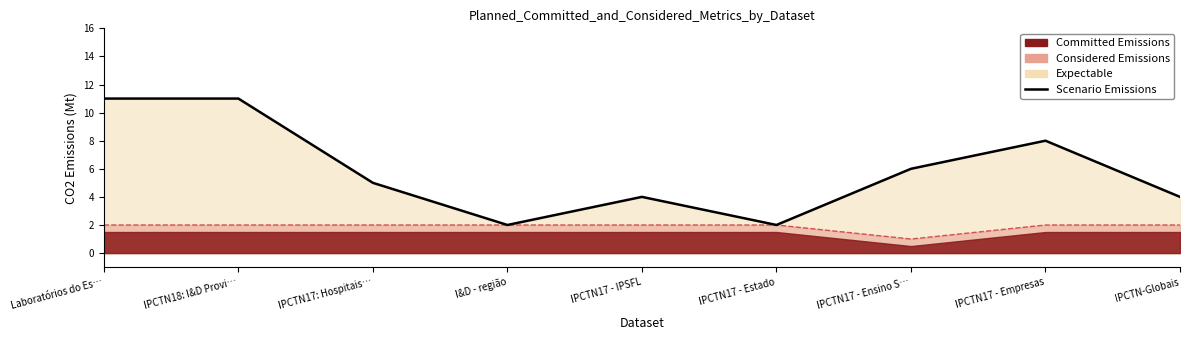

The chart shows a value of 9 at IPCTN17 - Ensino S…. True or false?

False